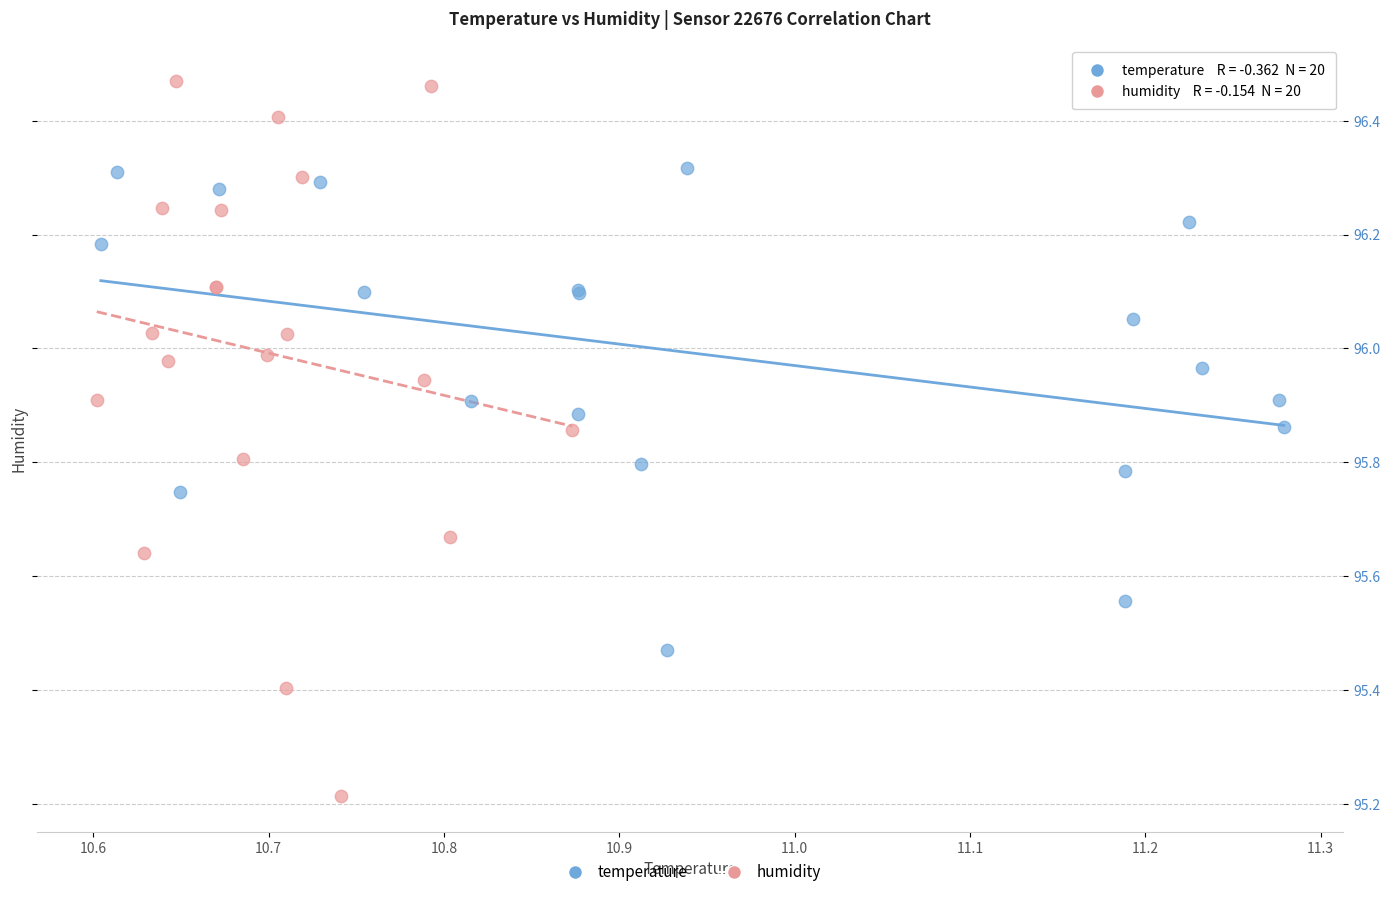

Which series reaches the maximum Y coordinate?

humidity